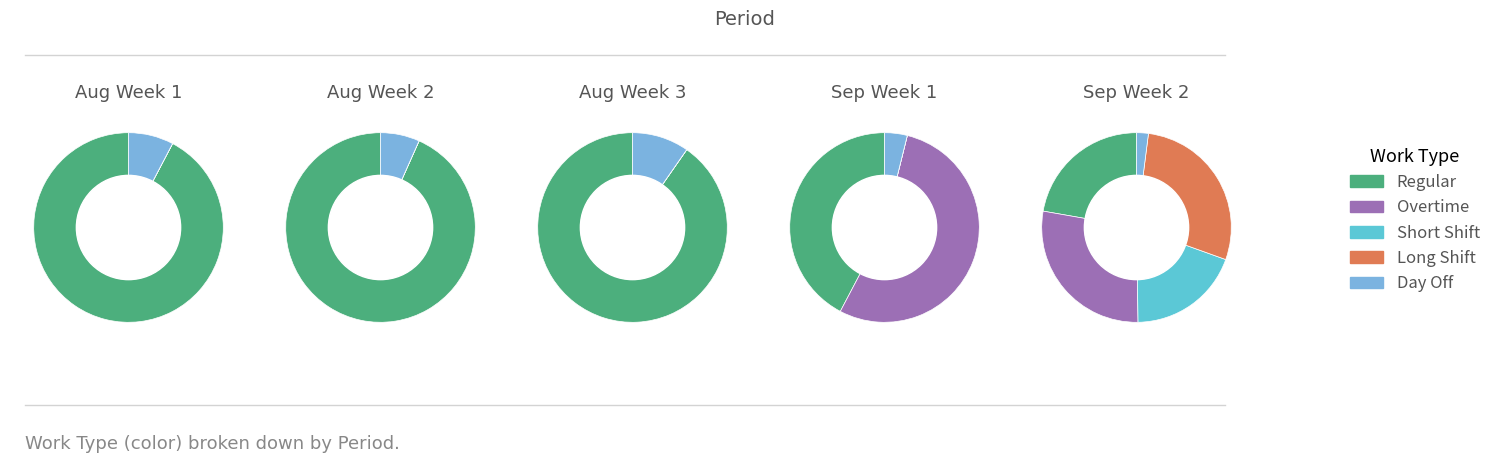

How many segments does this pie chart have?

5